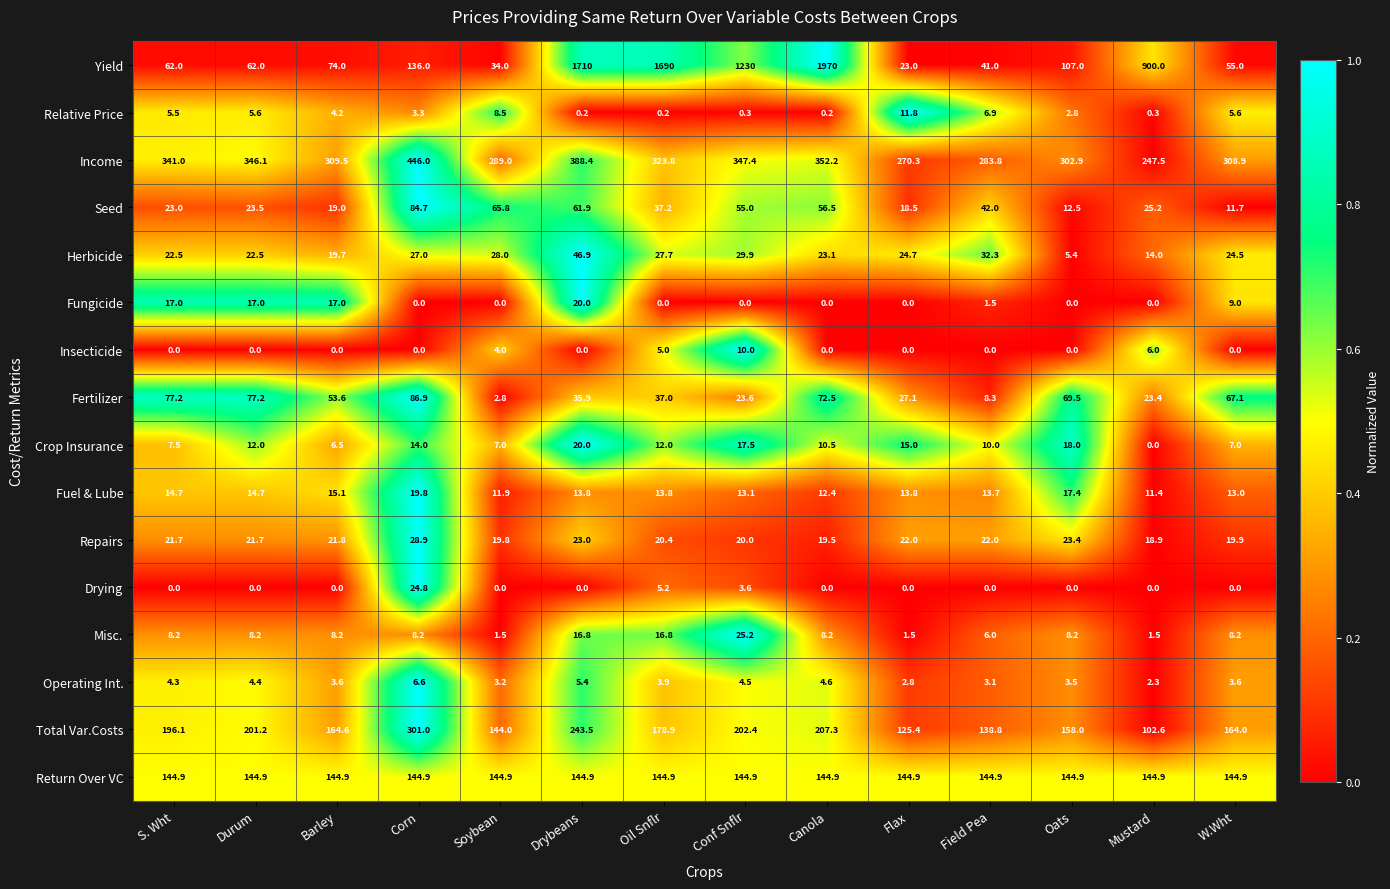

How many data points does each series have?

14